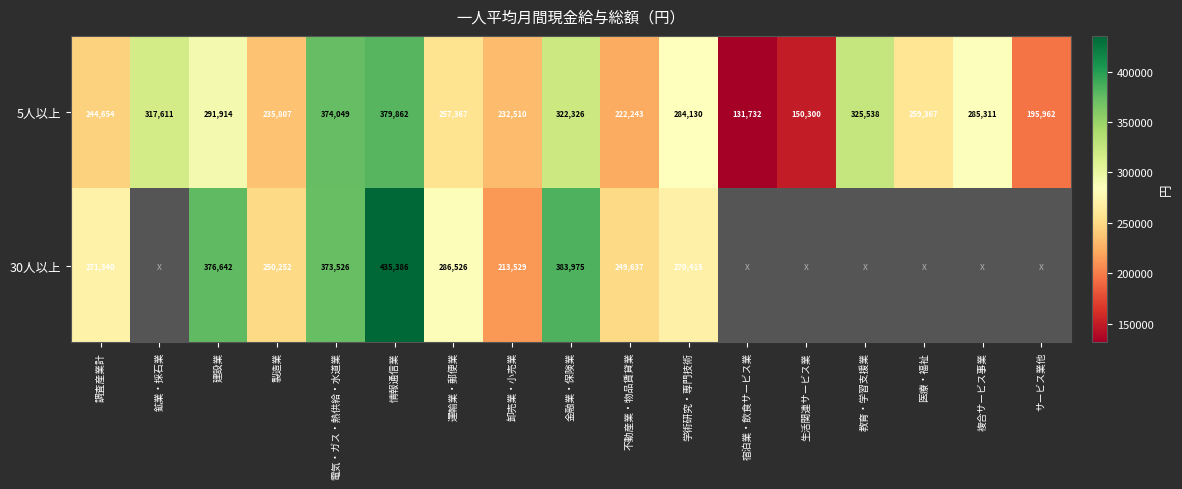

Between 製造業 and 運輸業・郵便業, which series saw the biggest shift?

30人以上